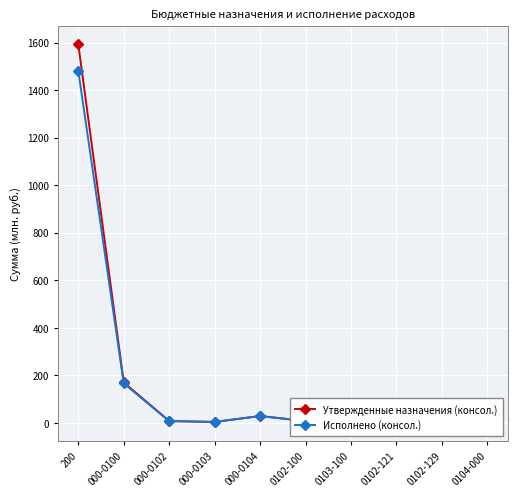

What is the difference between the Утвержденные назначения (консол.) values at 200 and 0103-100?

1589.3